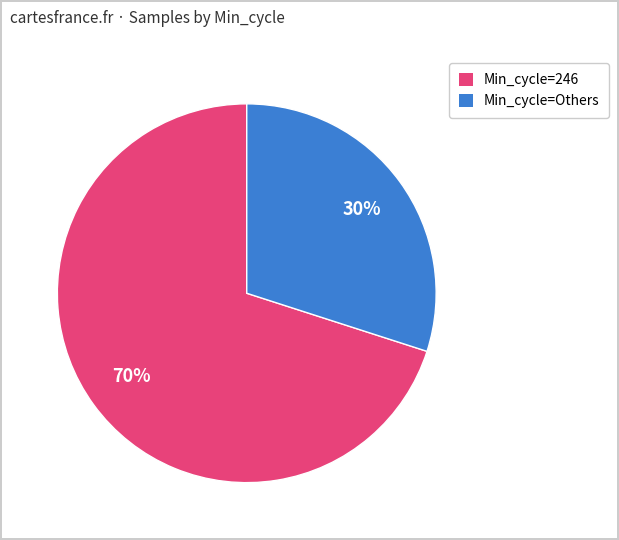

To the nearest percent, what is the average slice percentage?

50%